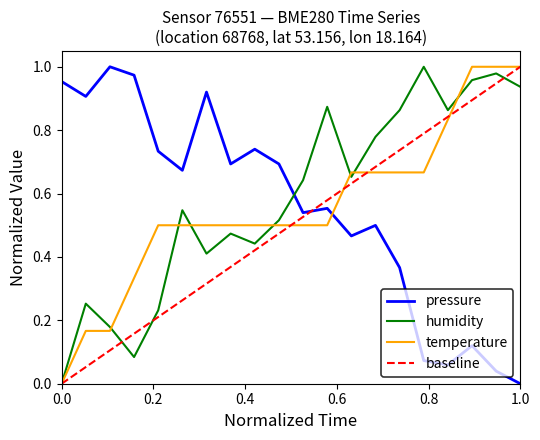

True or false: humidity and temperature intersect in this chart.

True